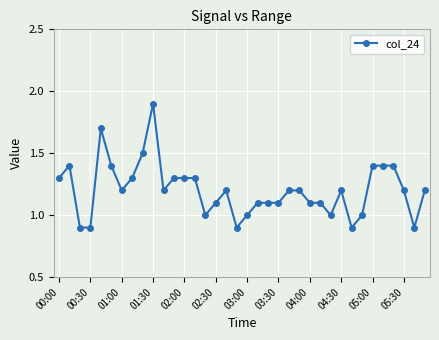

What is the average value?

1.2